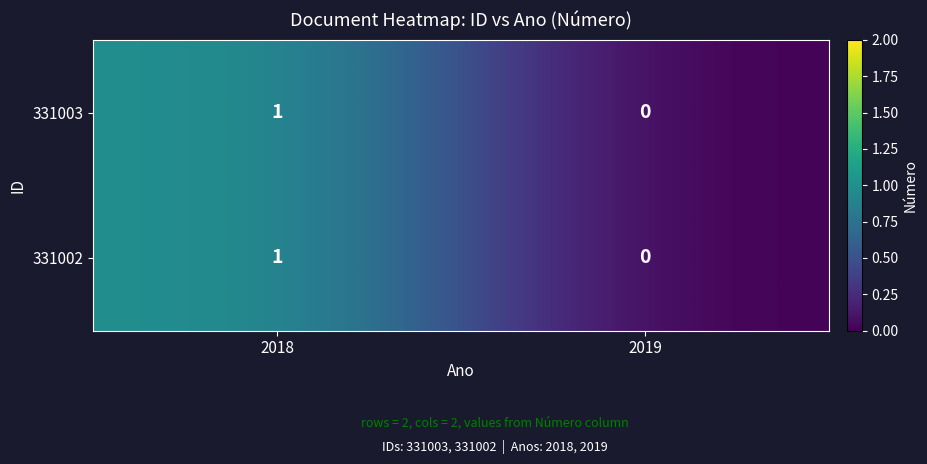

Where is 331003 nearest to the value 0?

2019